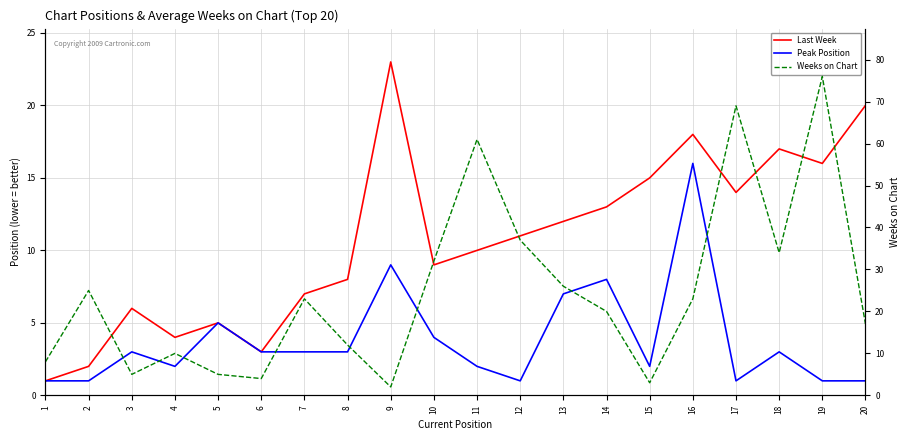

What are all the series names shown in the legend?

Last Week, Peak Position, Weeks on Chart